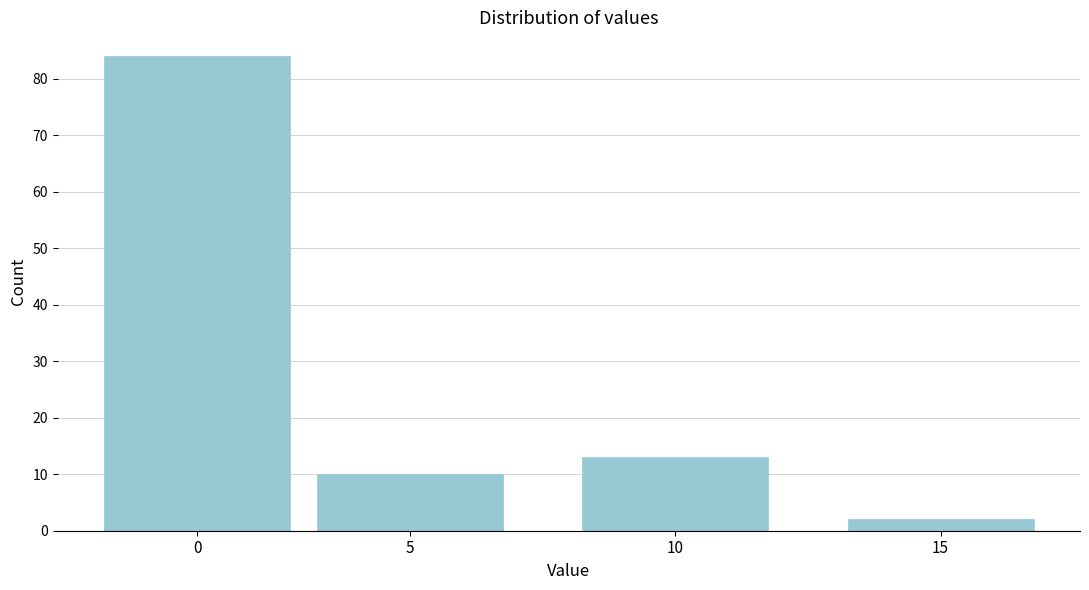

Reading right to left, what are all the values shown in this chart?

15=2	10=13	5=10	0=84